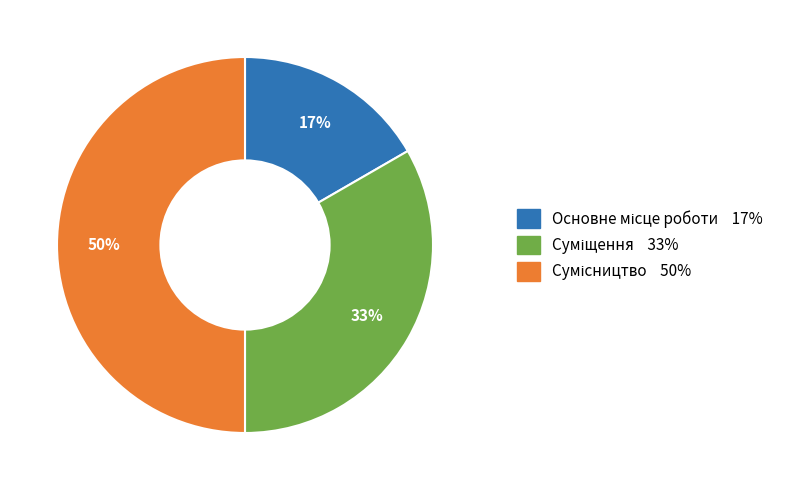

To the nearest percent, what is the average slice percentage?

33%